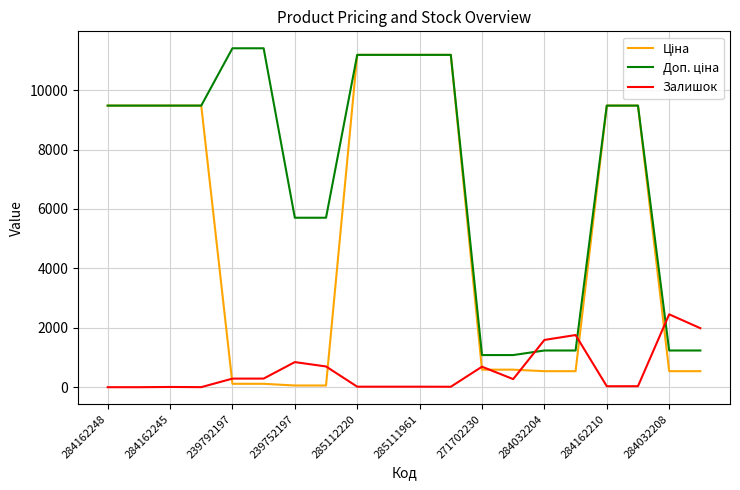

What is the difference between the maximum and minimum values in the Залишок series?

2453.0